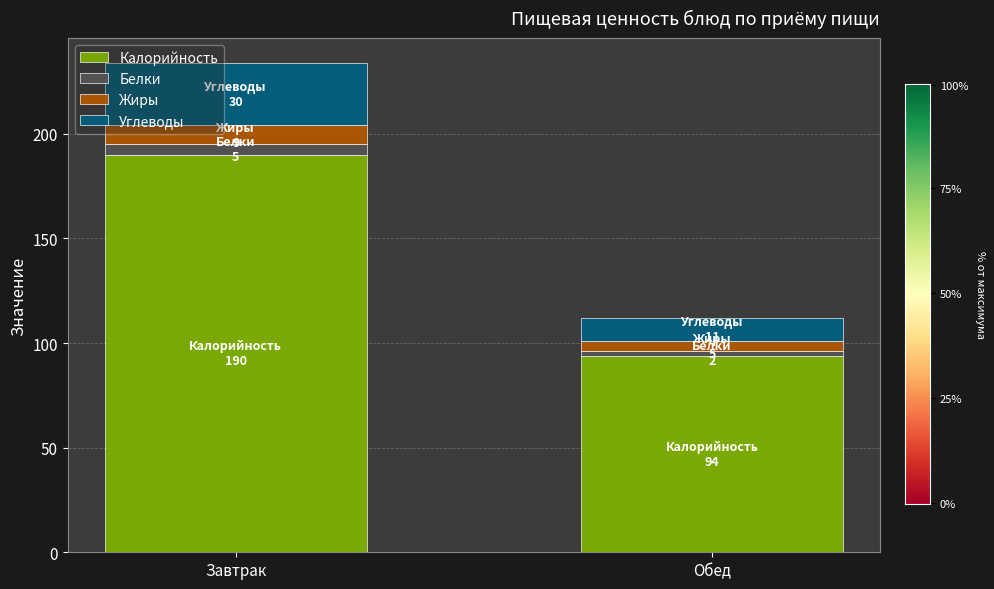

At which category is the sum across all series the highest?

Завтрак